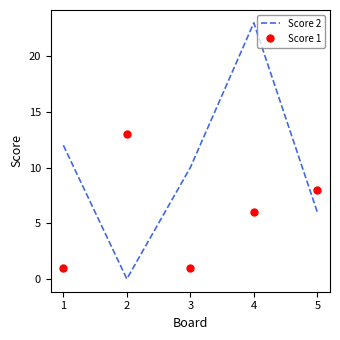

Is it true that Score 1 equals 1 at 3?

True